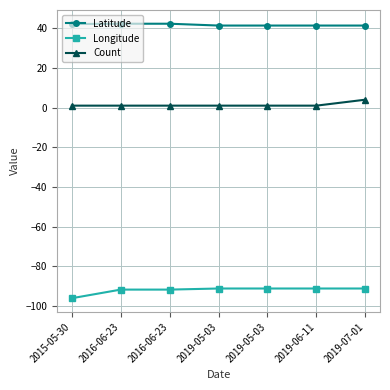

How many lines are shown in the chart?

3